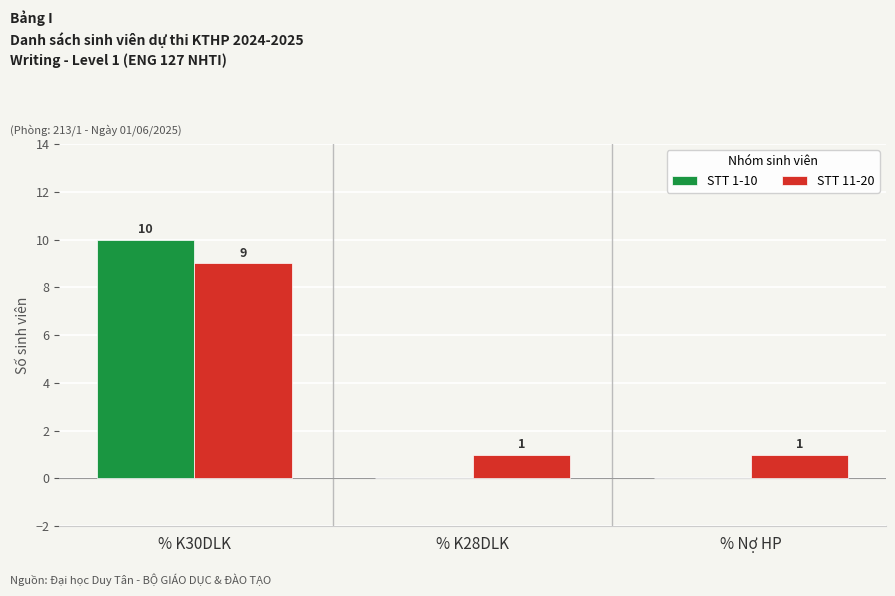

What is the greatest value displayed?

10